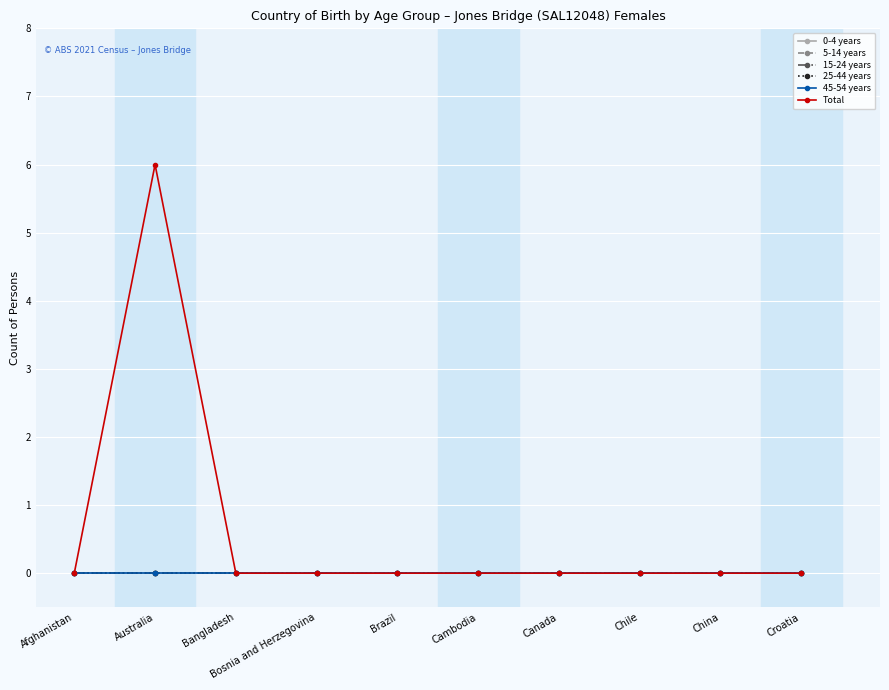

Is the value of 5-14 years at Bosnia and Herzegovina greater than the value of Total at Croatia?

No